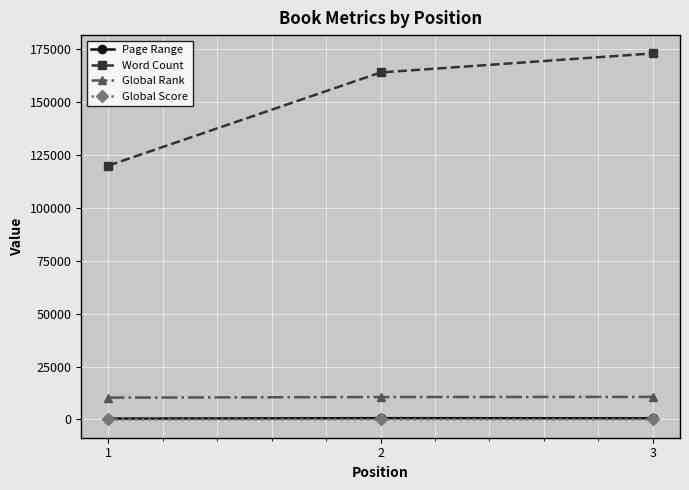

What is the highest value of the Global Rank series?

10662